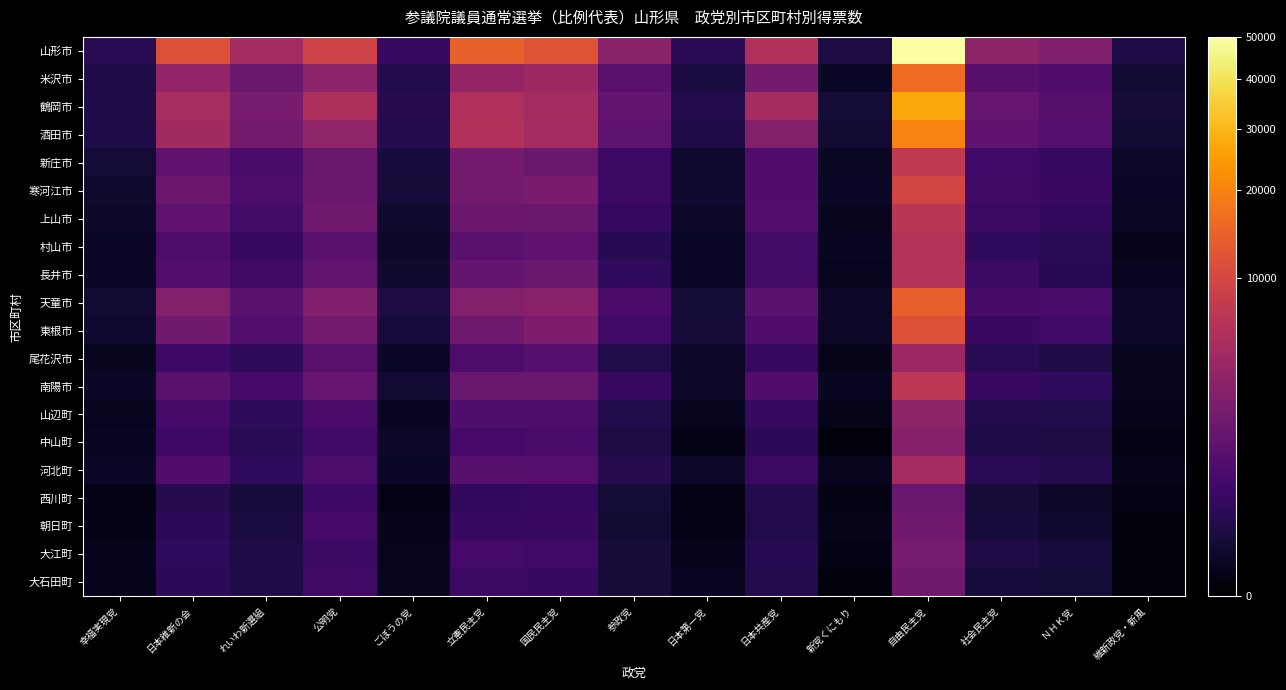

At how many categories does at least one series exceed 46786?

1